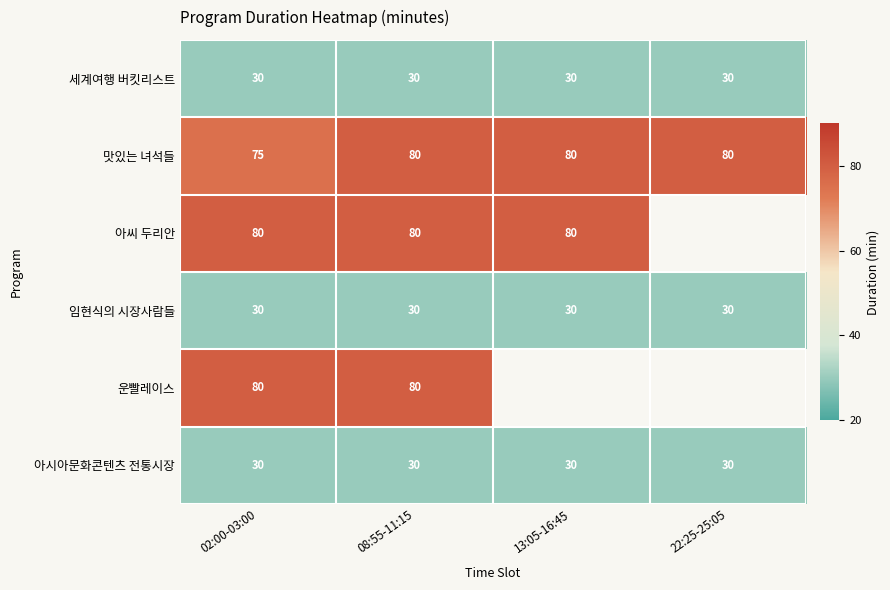

What is the difference between the second highest and minimum values in the 맛있는 녀석들 series?

5